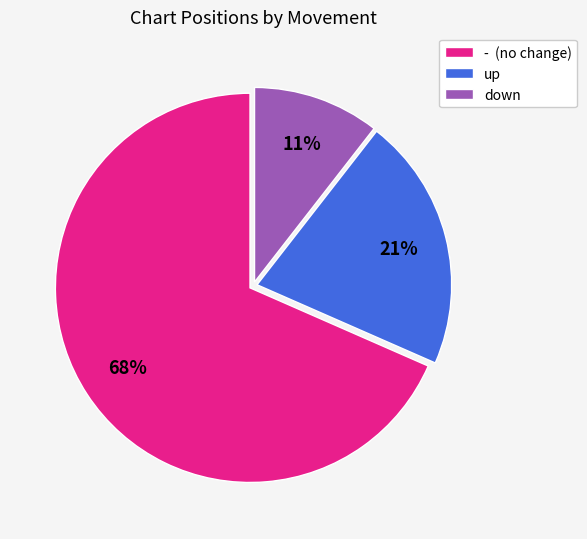

Which slice is the smallest?

down